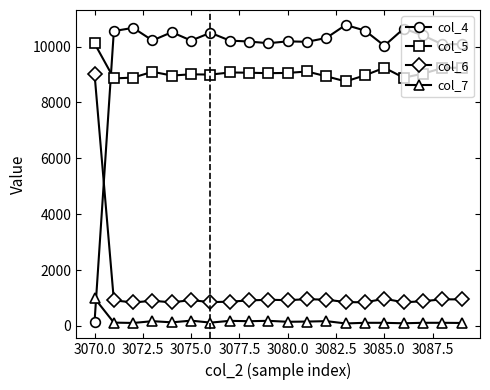

What is the maximum value shown in the chart?

10778